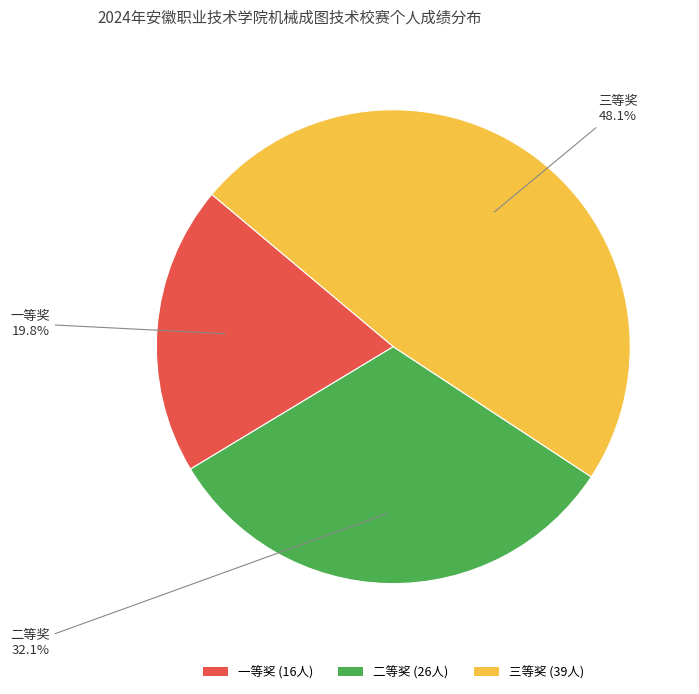

Is it true that 二等奖 is 47% of the pie?

False